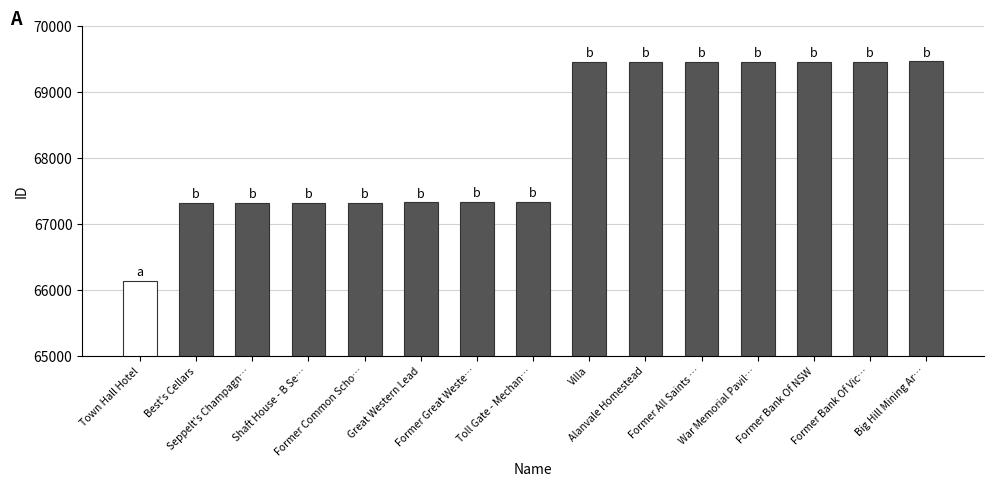

What is the sum of the values at Former Common School and Former All Saints Church of England?

136788